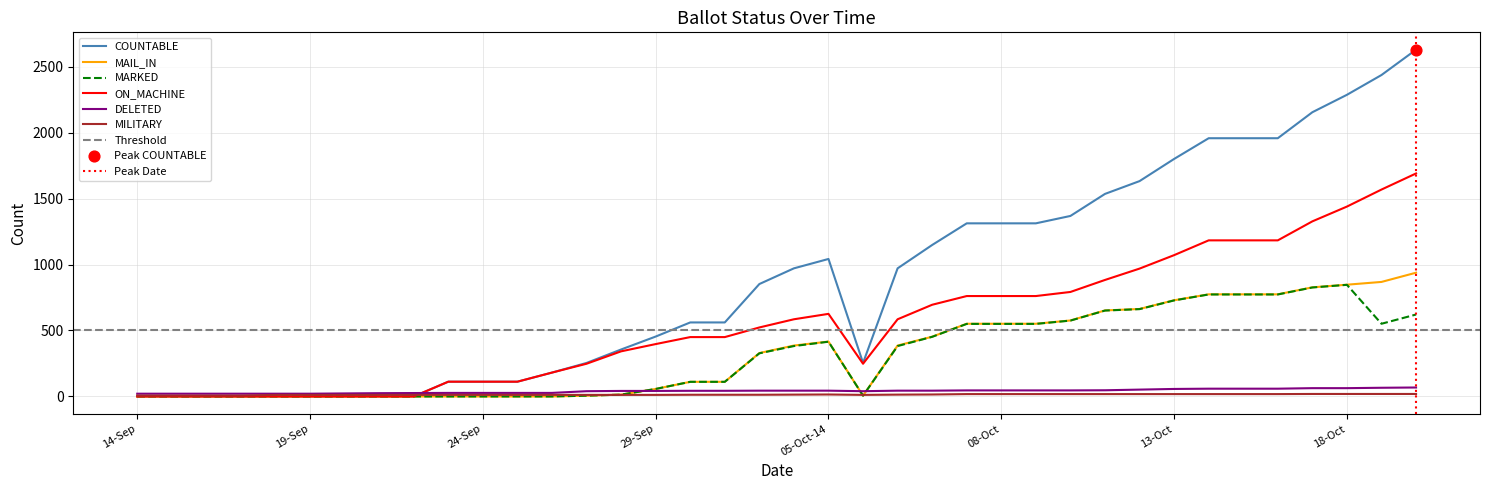

What are all the series names shown in the legend?

COUNTABLE, MAIL_IN, MARKED, ON_MACHINE, DELETED, MILITARY